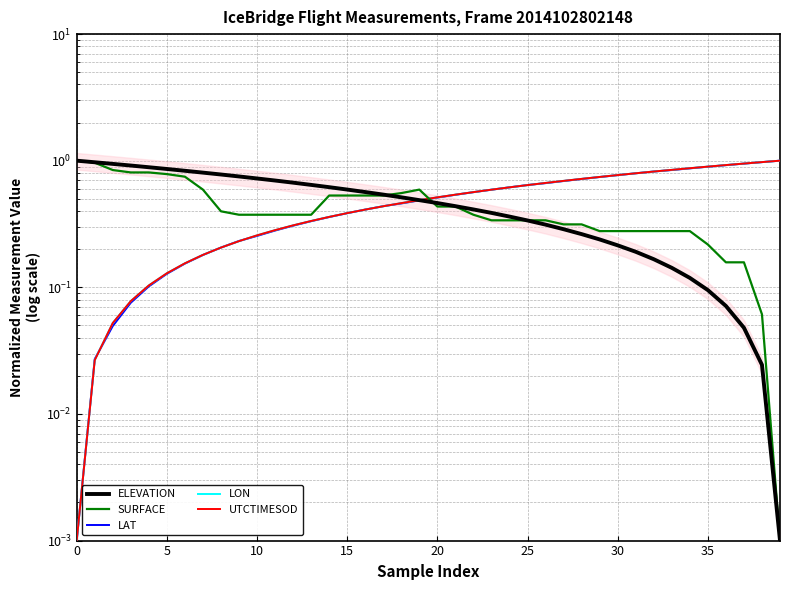

What is the sum of all LAT values?

20.0